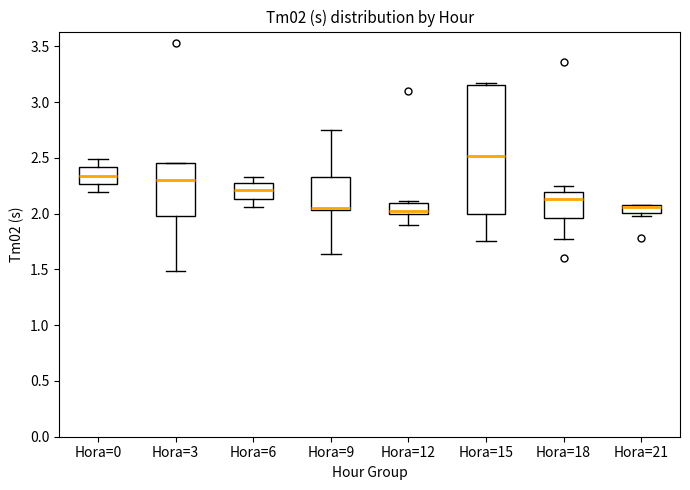

Comparing the boxes themselves (not the whiskers), which one is the tallest?

Hora=15